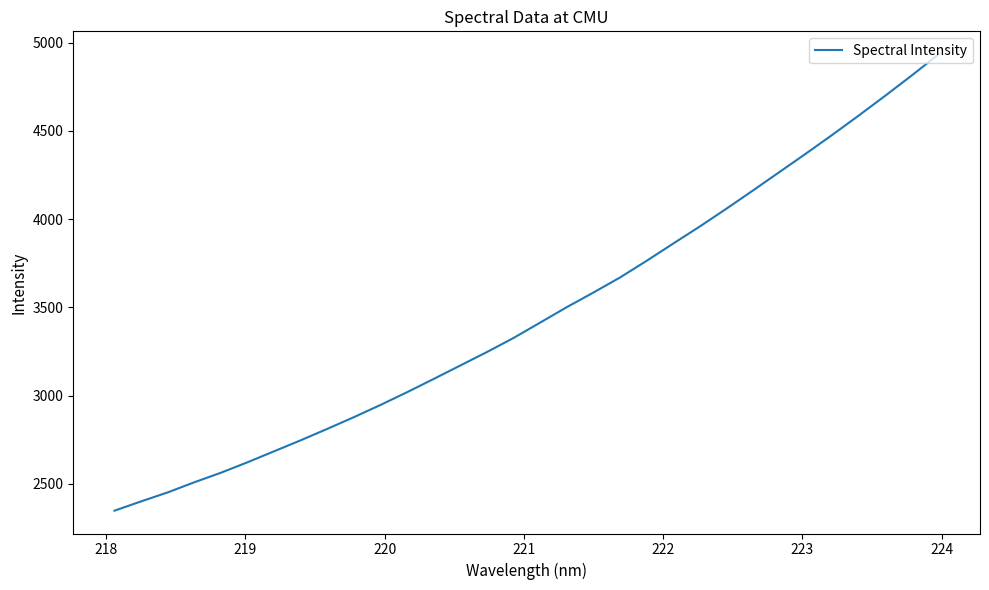

What is the maximum value shown in the chart?

4934.6